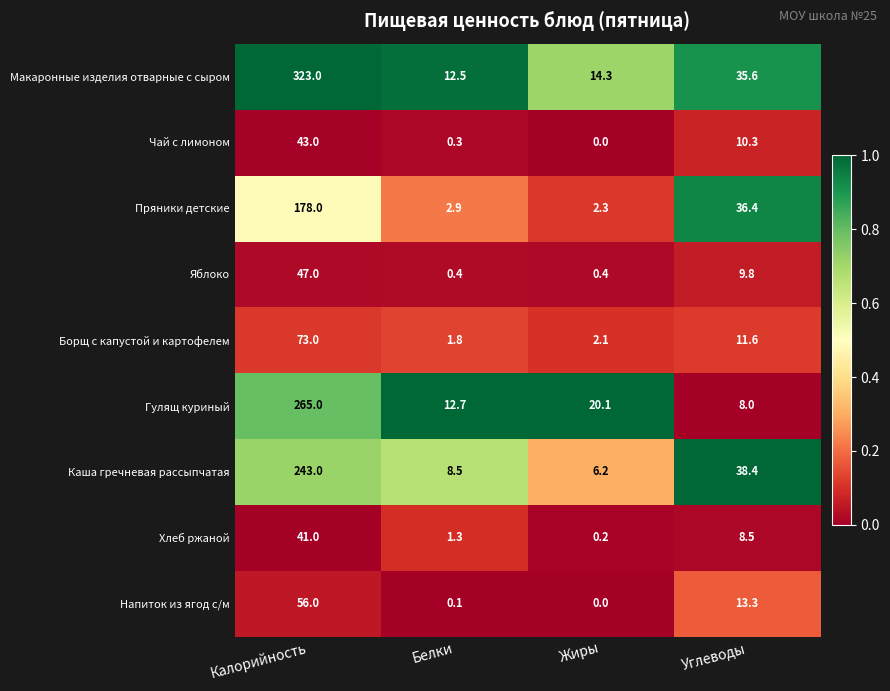

Rank the series at Углеводы from highest to lowest value.

Каша гречневая рассыпчатая, Пряники детские, Макаронные изделия отварные с сыром, Напиток из ягод с/м, Борщ с капустой и картофелем, Чай с лимоном, Яблоко, Хлеб ржаной, Гулящ куриный